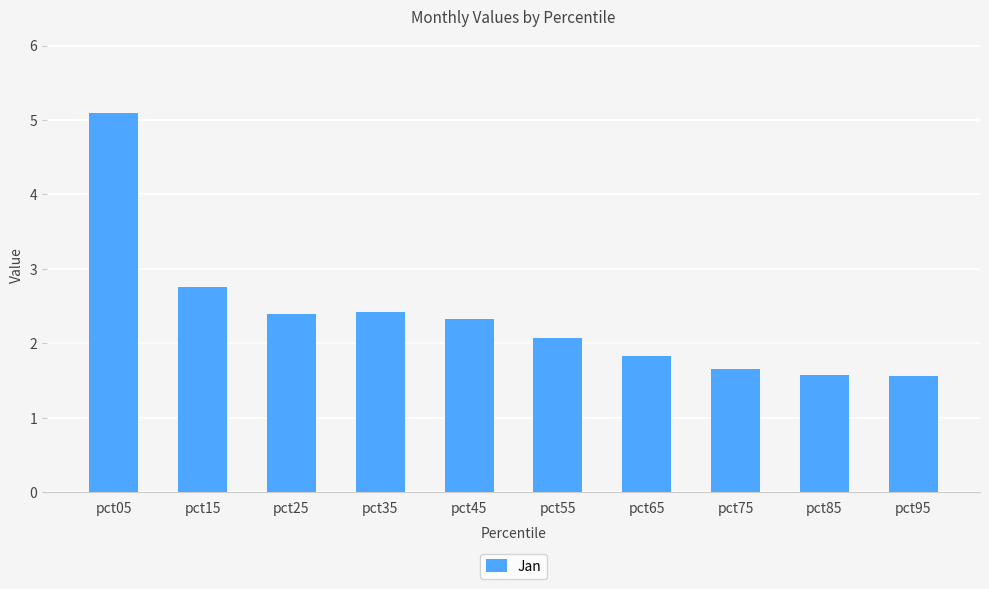

Which has a higher value, pct45 or pct65?

pct45